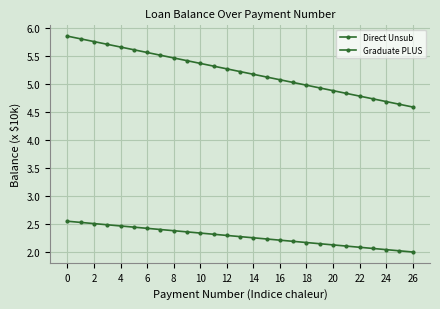

Does the chart have visible grid lines?

Yes